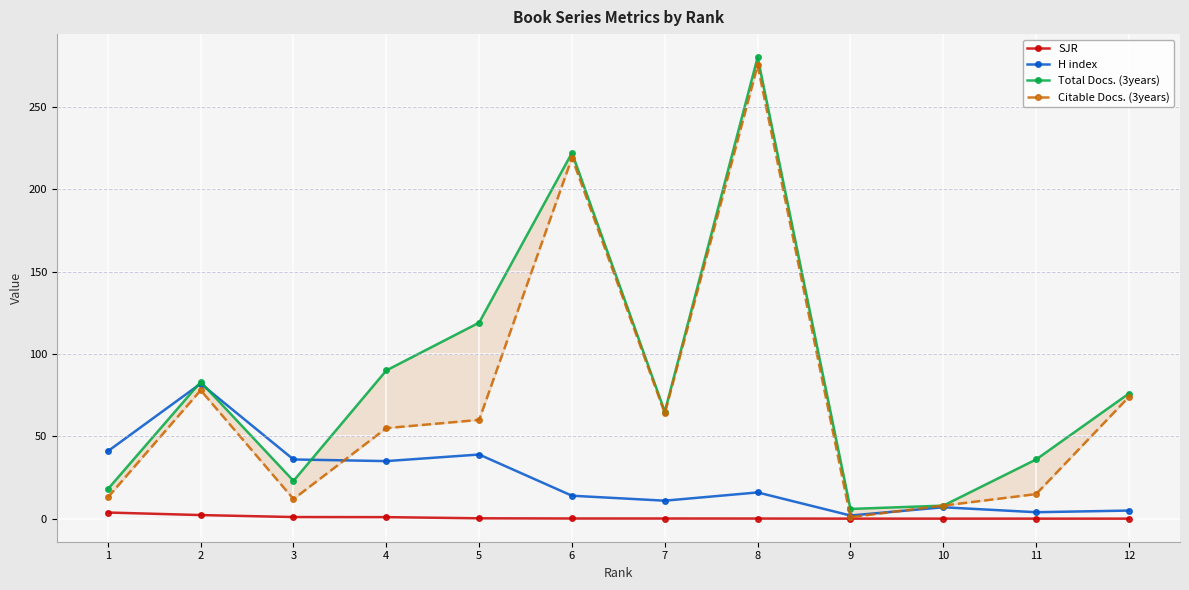

The Citable Docs. (3years) series shows 55.0 at 4. True or false?

True